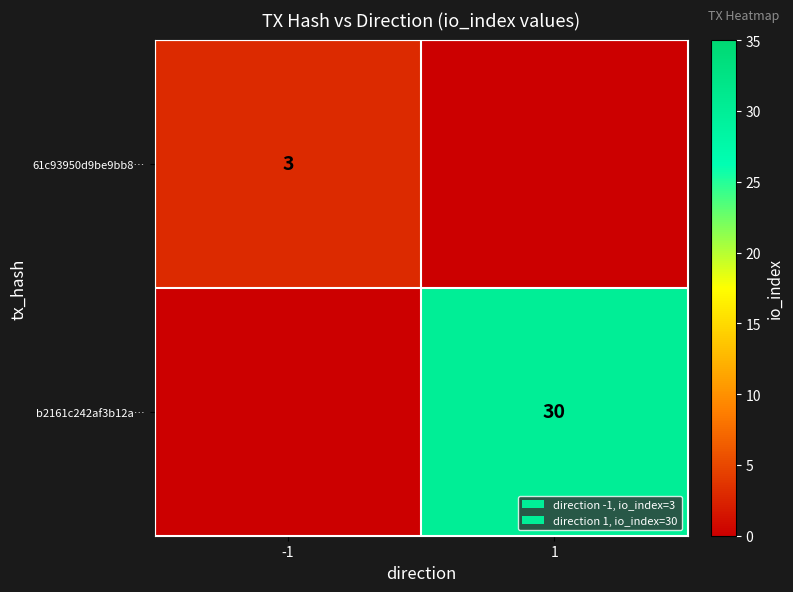

True or false: 61c93950d9be9bb8… has a value of 1 at -1.

False